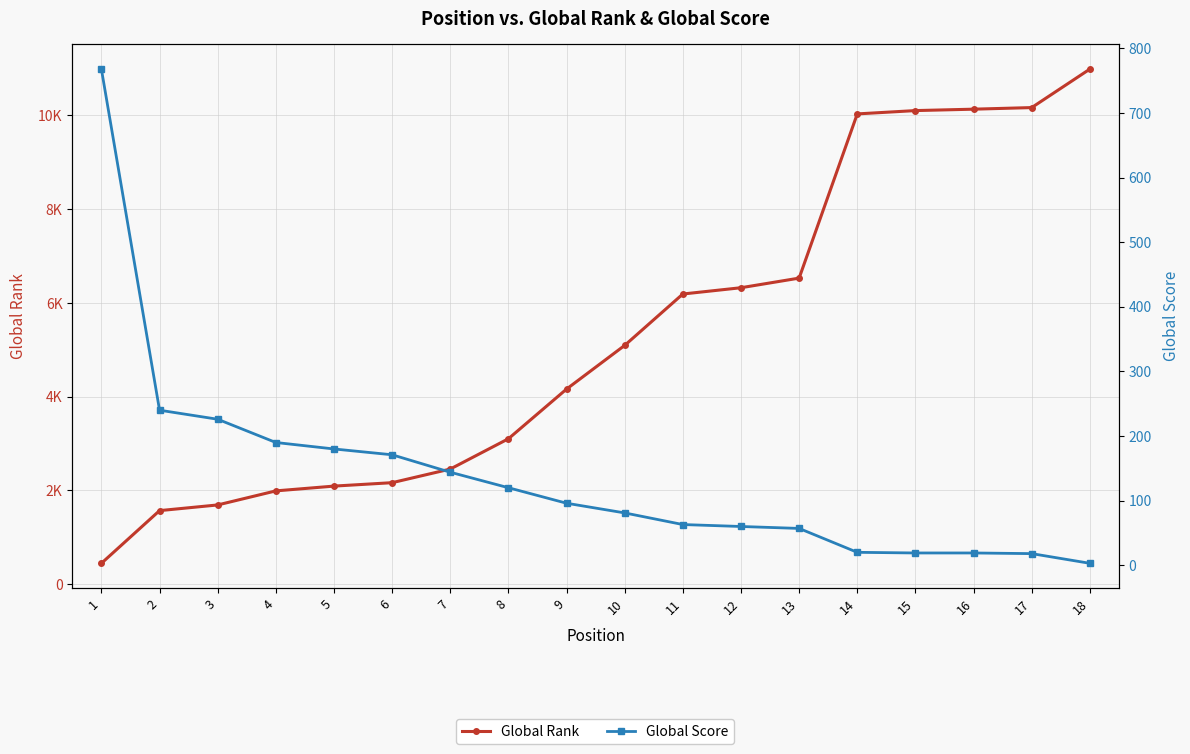

Is this an area chart (filled region under the line)?

No